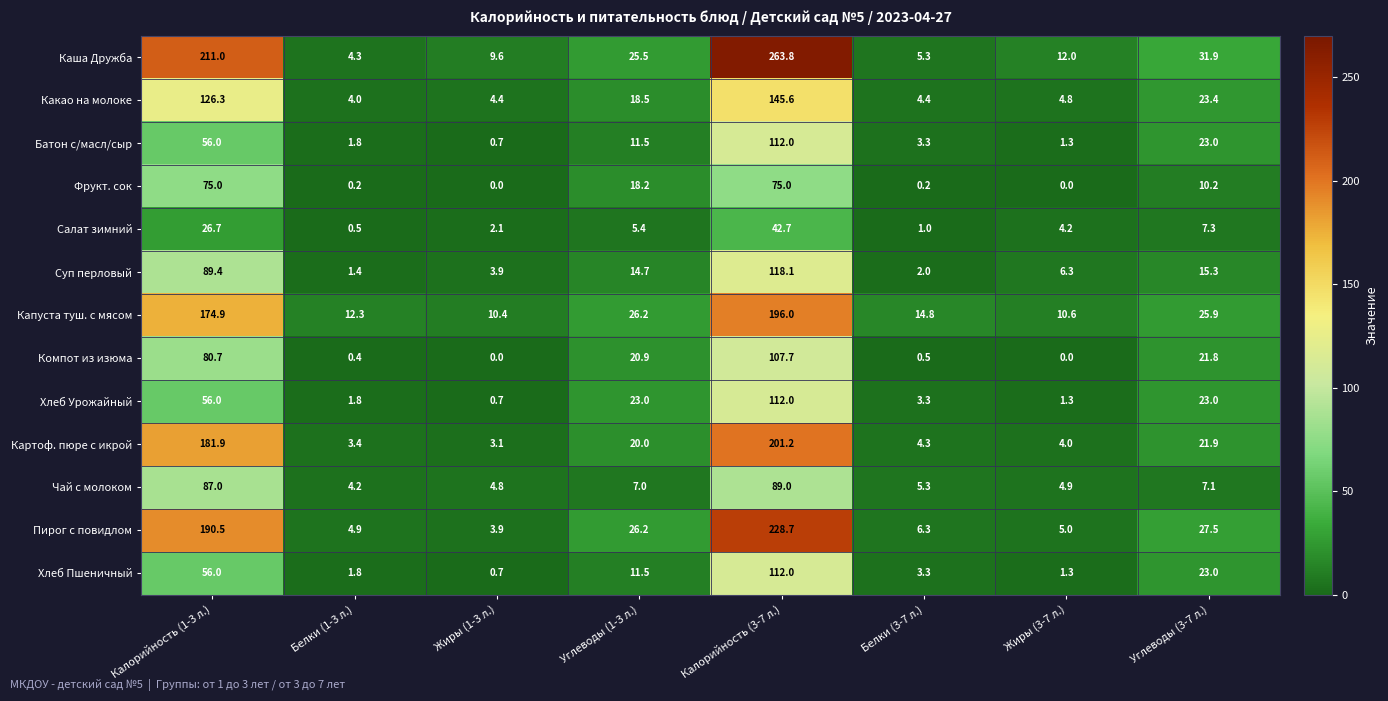

Which series has the largest total across all categories?

Каша Дружба